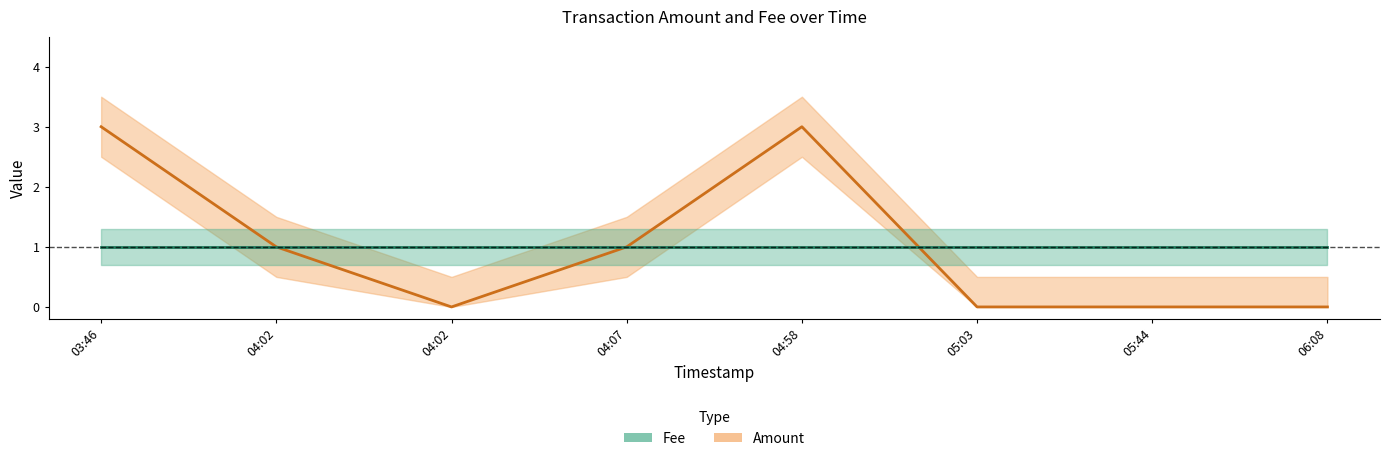

Is this an area chart (filled region under the line)?

No